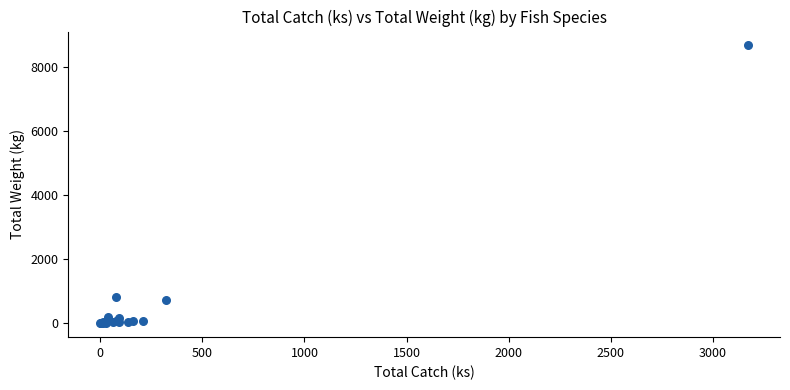

What Y value in the scatter plot is closest to 4334?

829.8